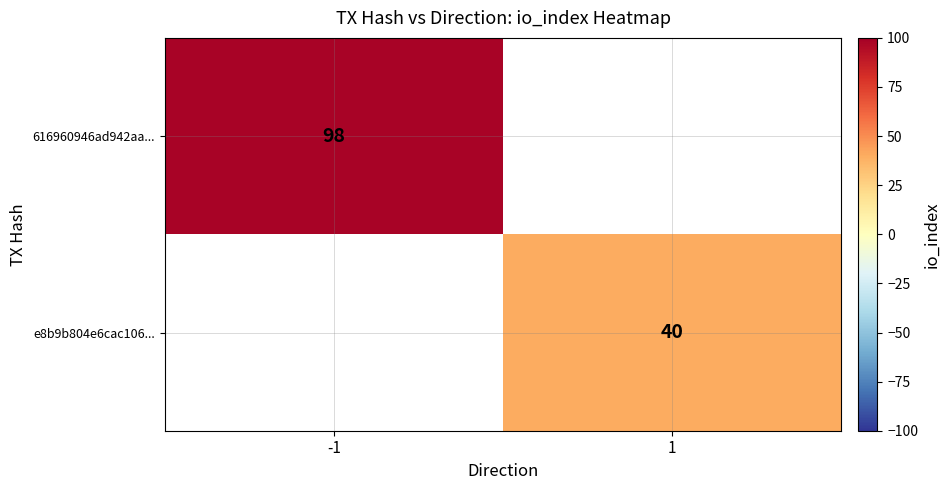

Which category has the lowest value across all series?

1